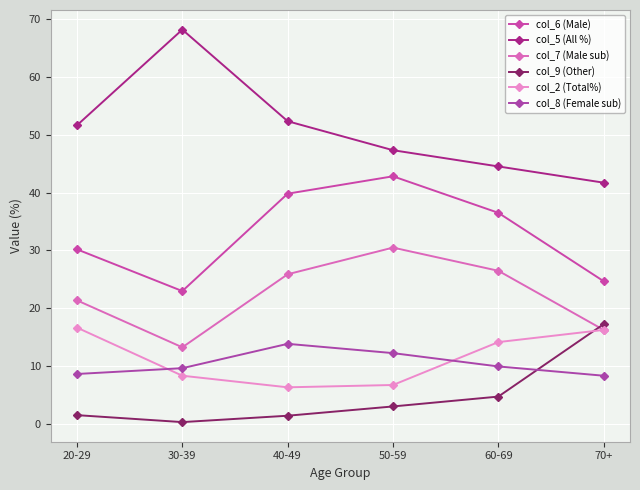

What position from the left is 70+?

6